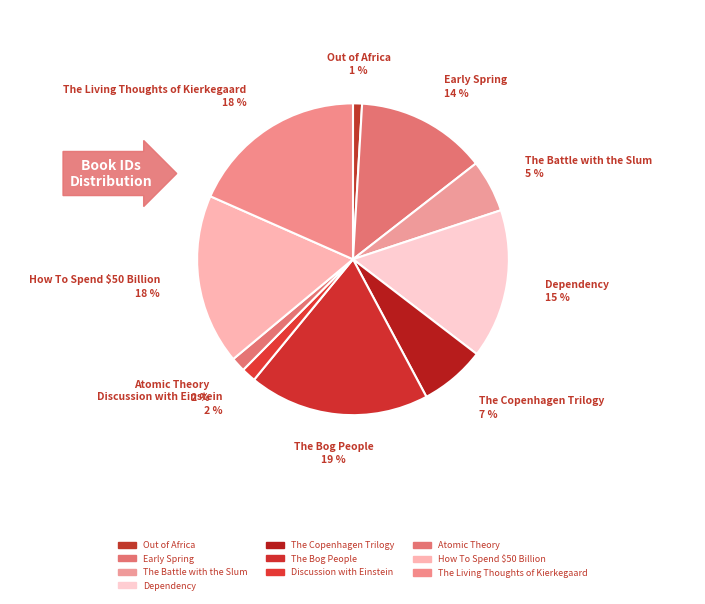

Is there any slice that represents more than half of the pie?

No